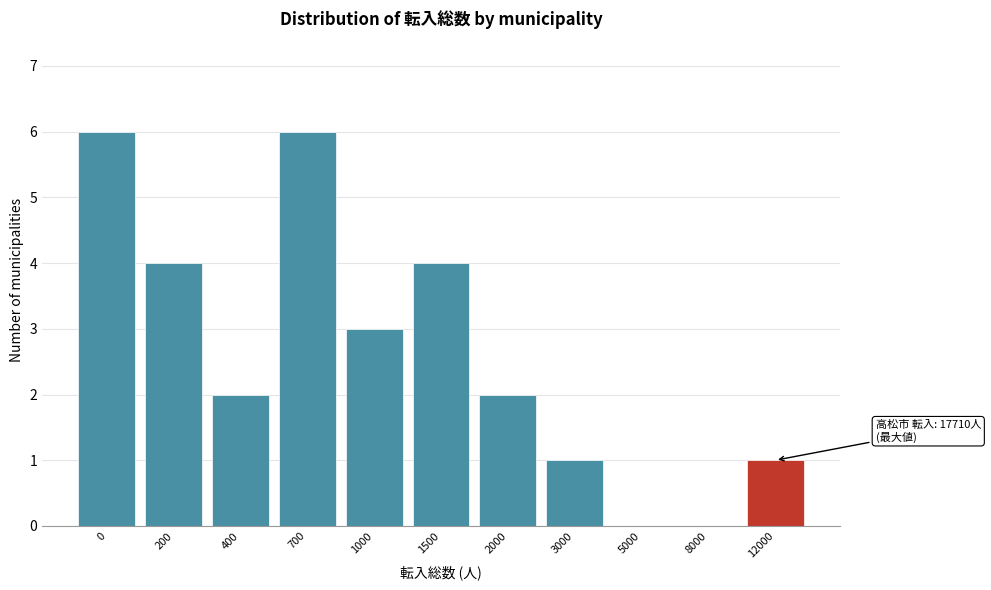

Reading left to right, extract all data points from this chart.

0=6	200=4	400=2	700=6	1000=3	1500=4	2000=2	3000=1	5000=0	8000=0	12000=1